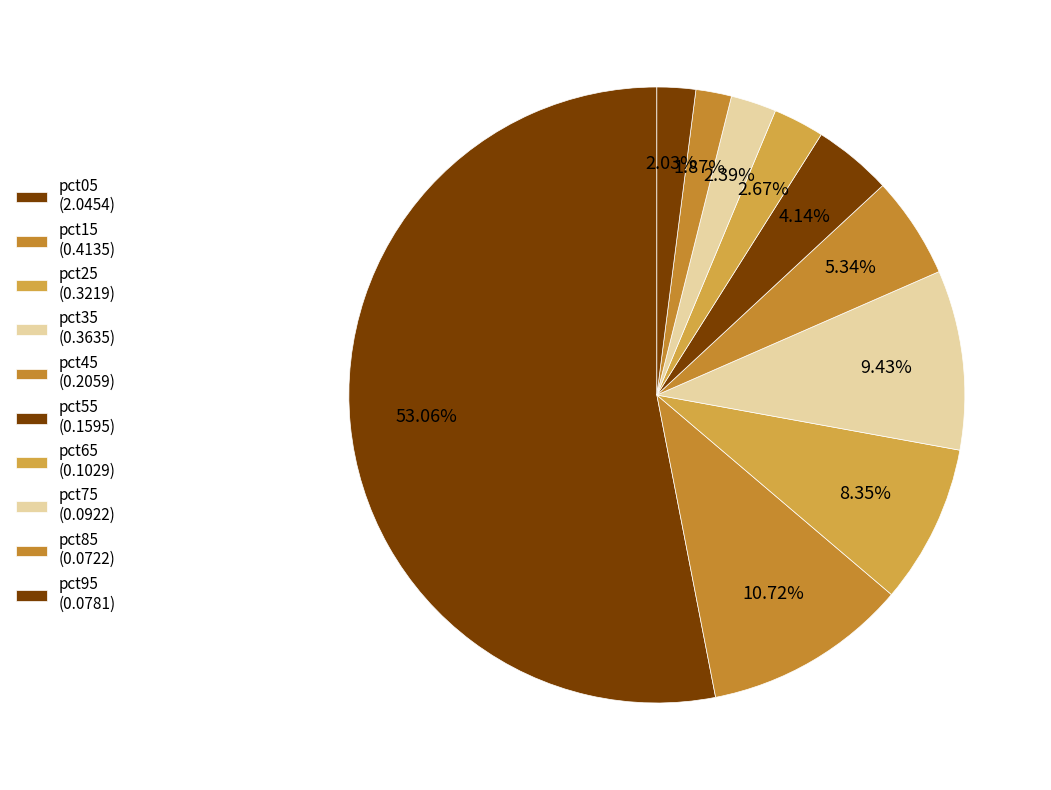

The pct85 slice represents 2% of the pie. True or false?

True